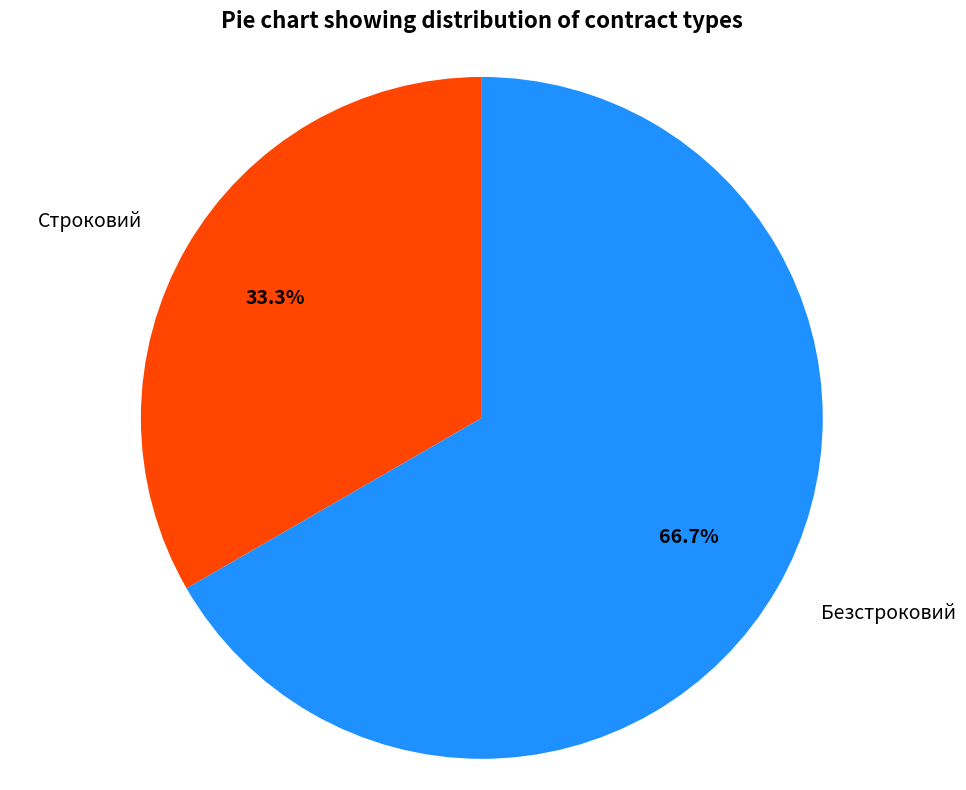

What is the ratio of the value at Строковий to the value at Безстроковий?

0.5